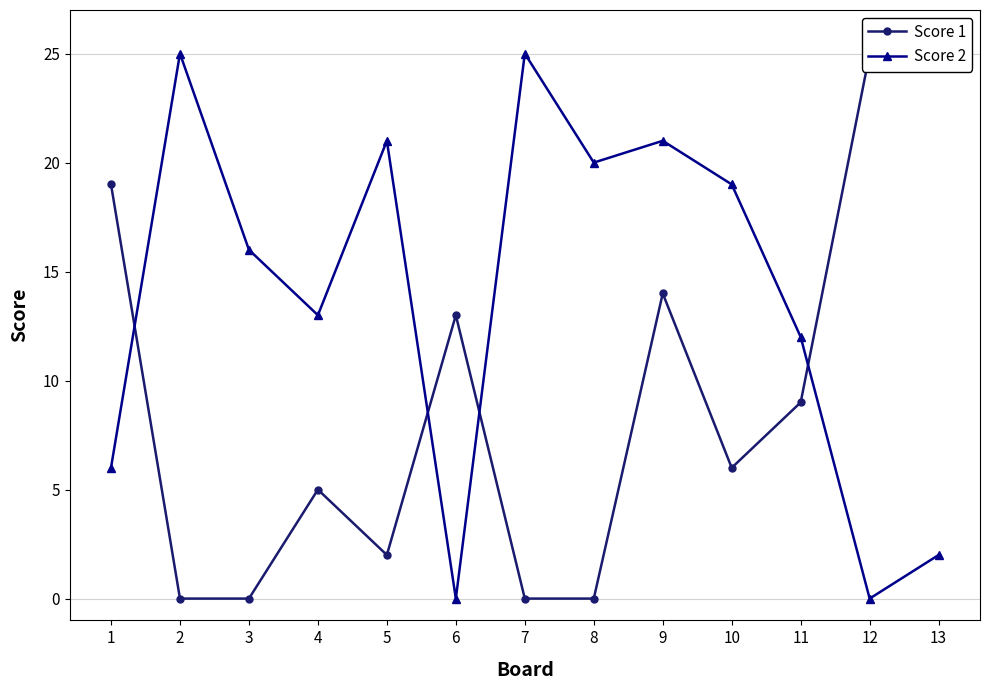

How many data points does each series have?

13